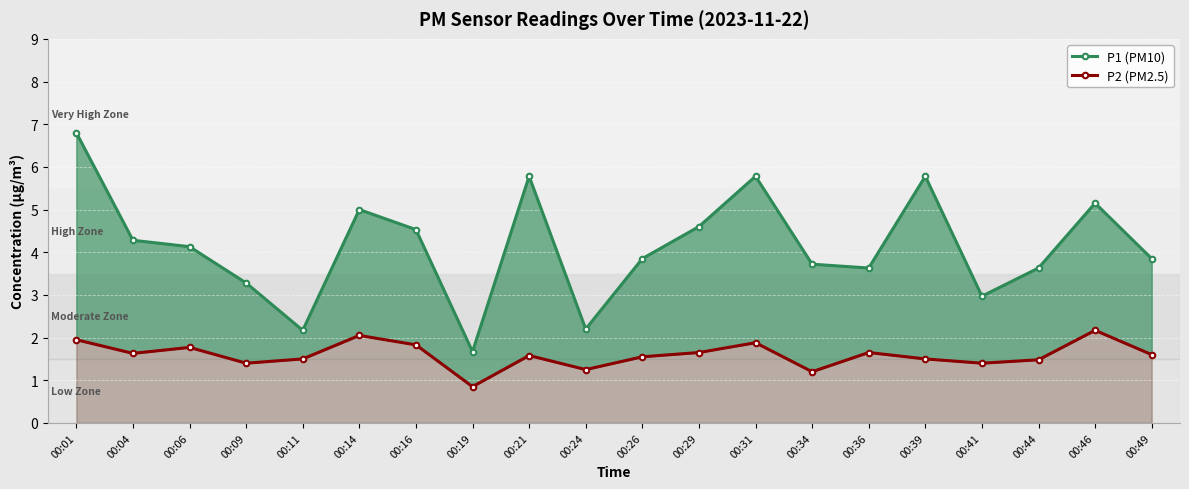

What is the highest value of the P1 (PM10) series?

6.8